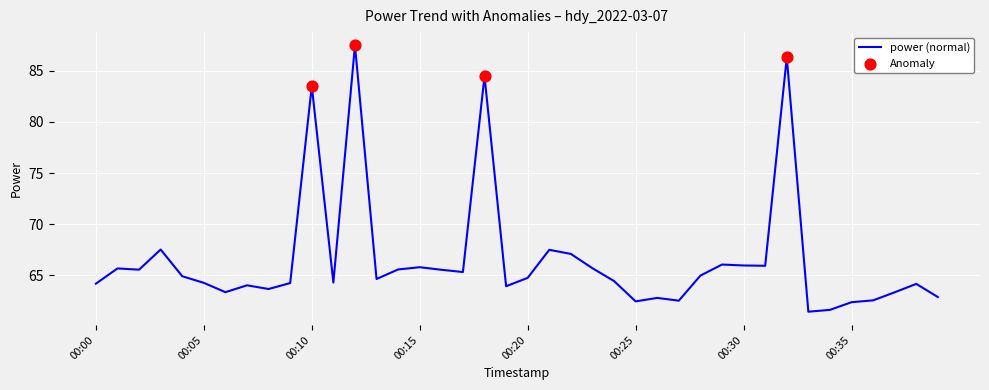

What is the maximum value shown in the chart?

87.5